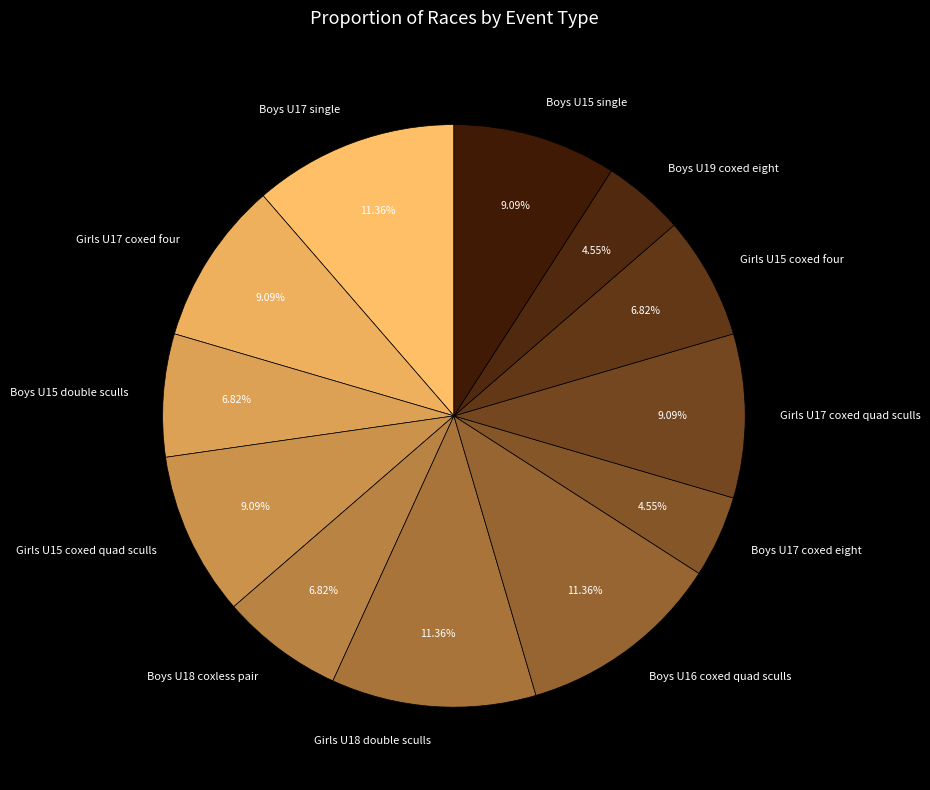

Count the number of slices in the pie.

12